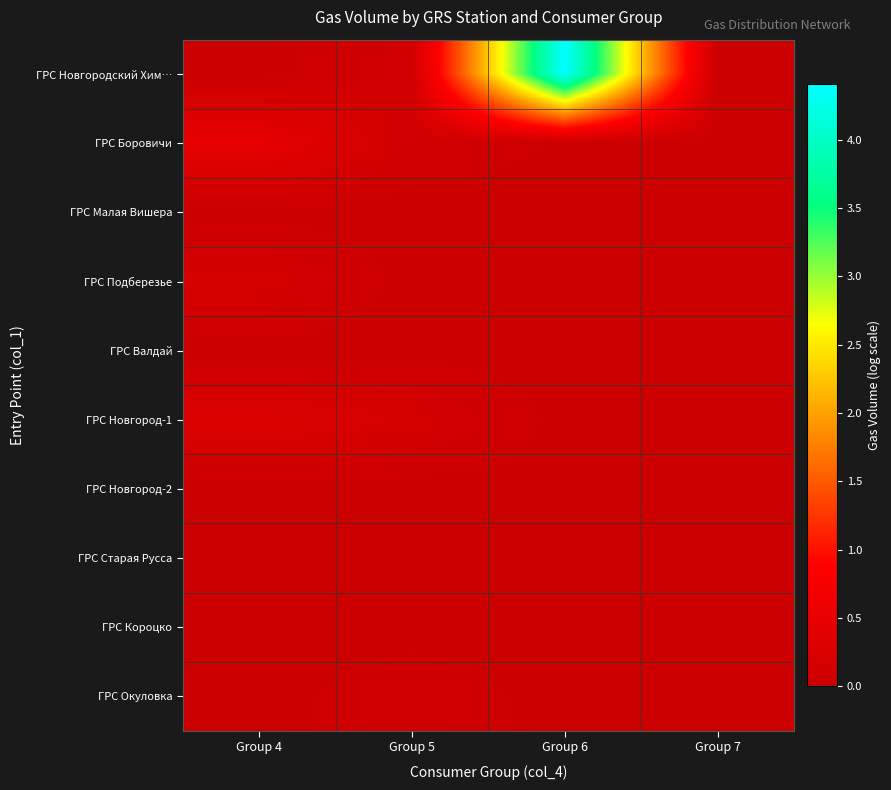

At which category is the sum across all series the highest?

Group 6